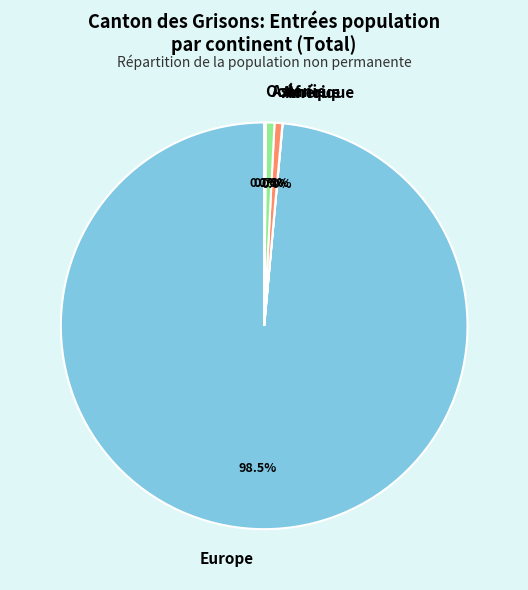

What is the largest slice in the pie chart?

Europe